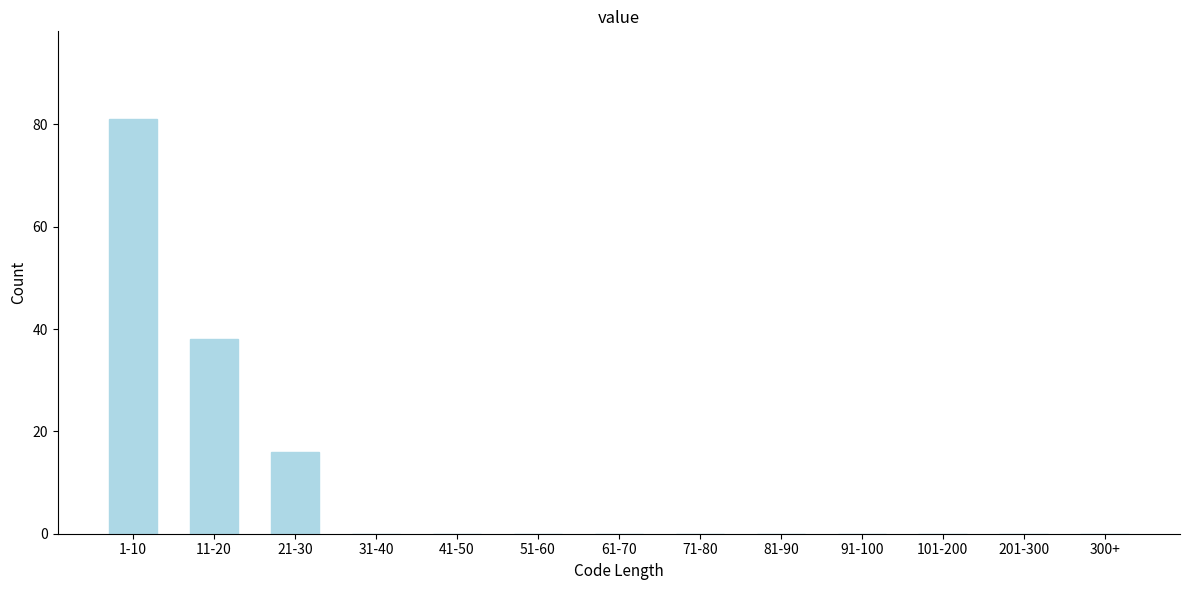

Reading right to left, list all the values displayed in this chart.

300+=0	201-300=0	101-200=0	91-100=0	81-90=0	71-80=0	61-70=0	51-60=0	41-50=0	31-40=0	21-30=16	11-20=38	1-10=81